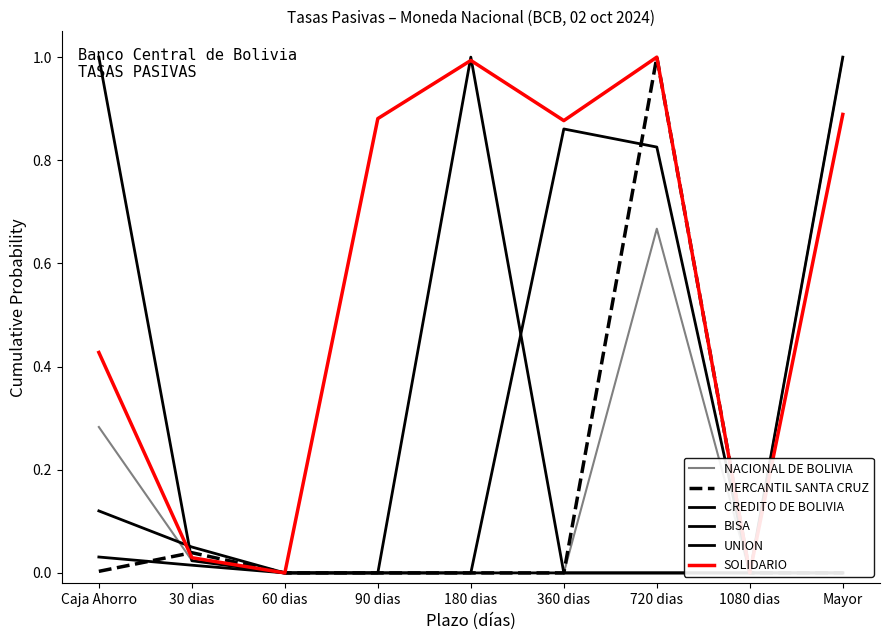

Is the value of NACIONAL DE BOLIVIA at 180 dias greater than the value of SOLIDARIO at 30 dias?

No